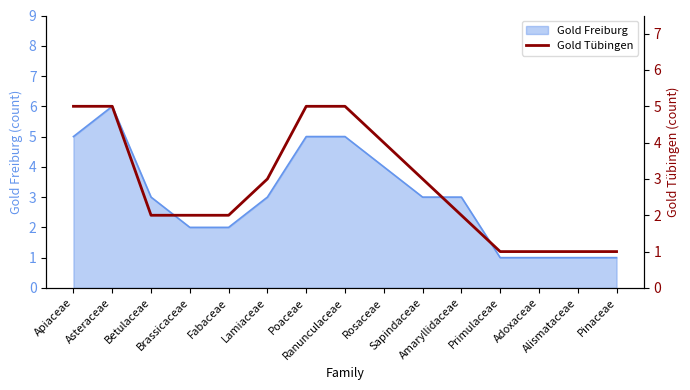

Does the chart display data point markers on the line(s)?

No